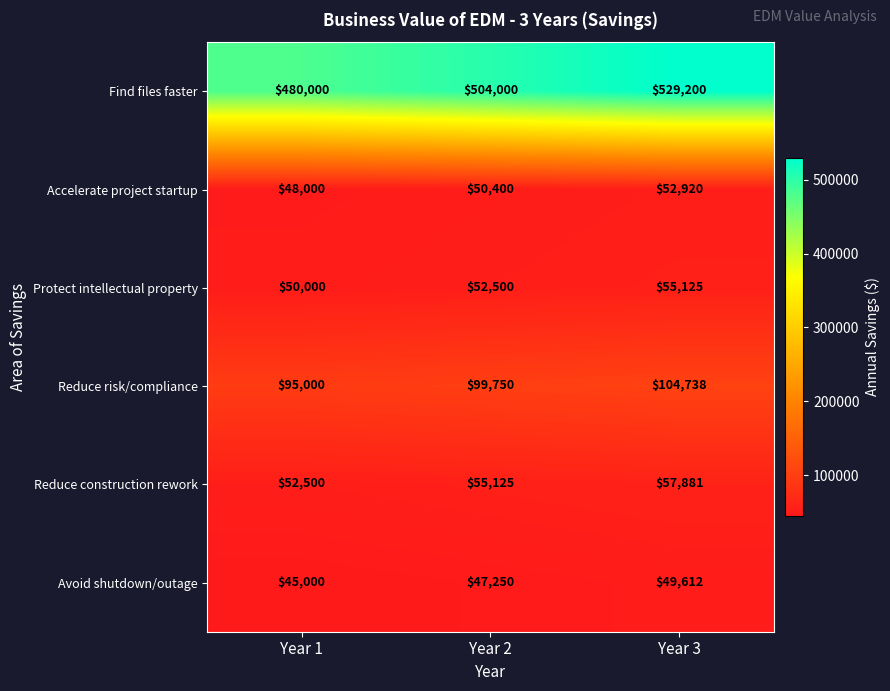

What is the minimum value for Accelerate project startup?

48000